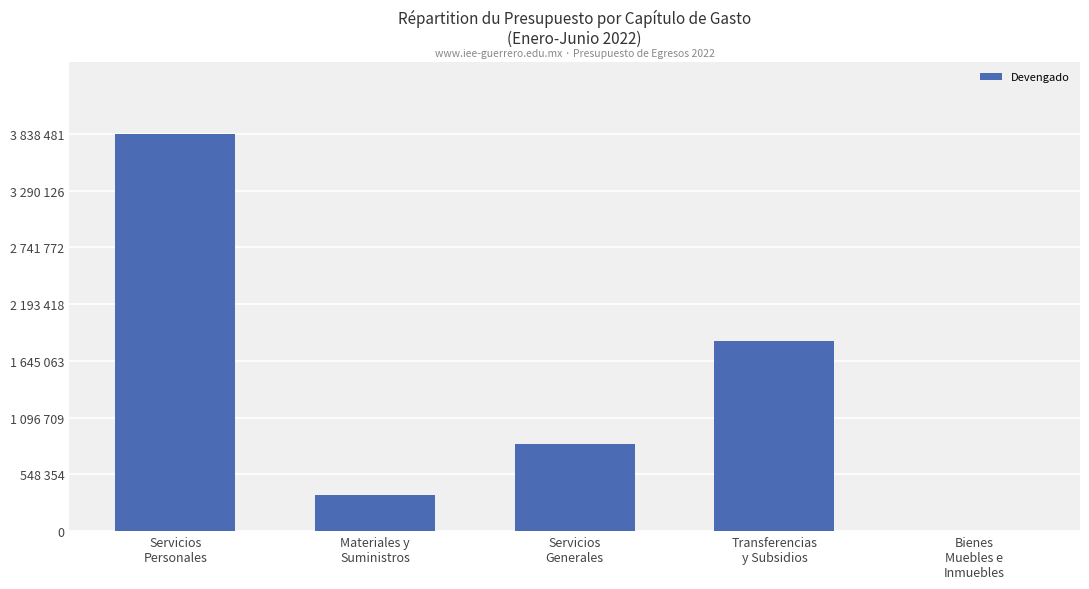

What position from the left is Bienes
Muebles e
Inmuebles?

5